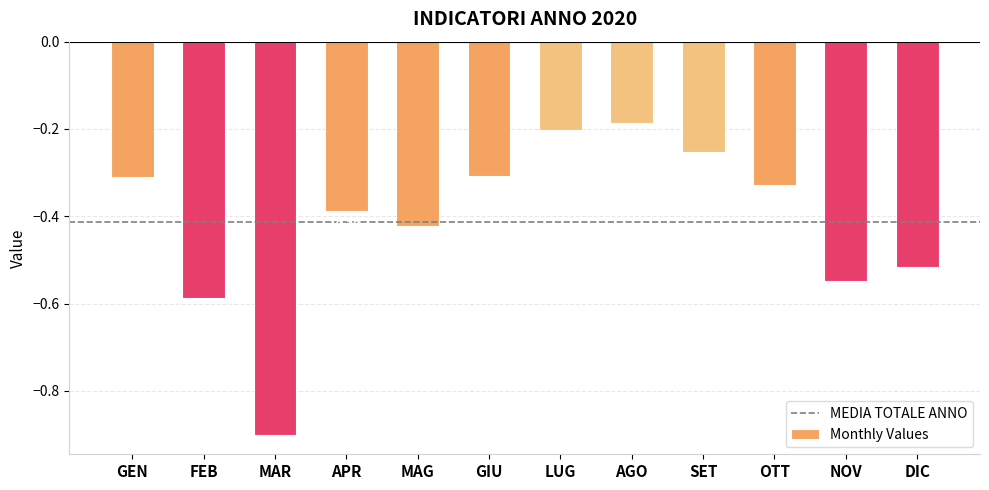

True or false: the data shows -0.2 at AGO.

True